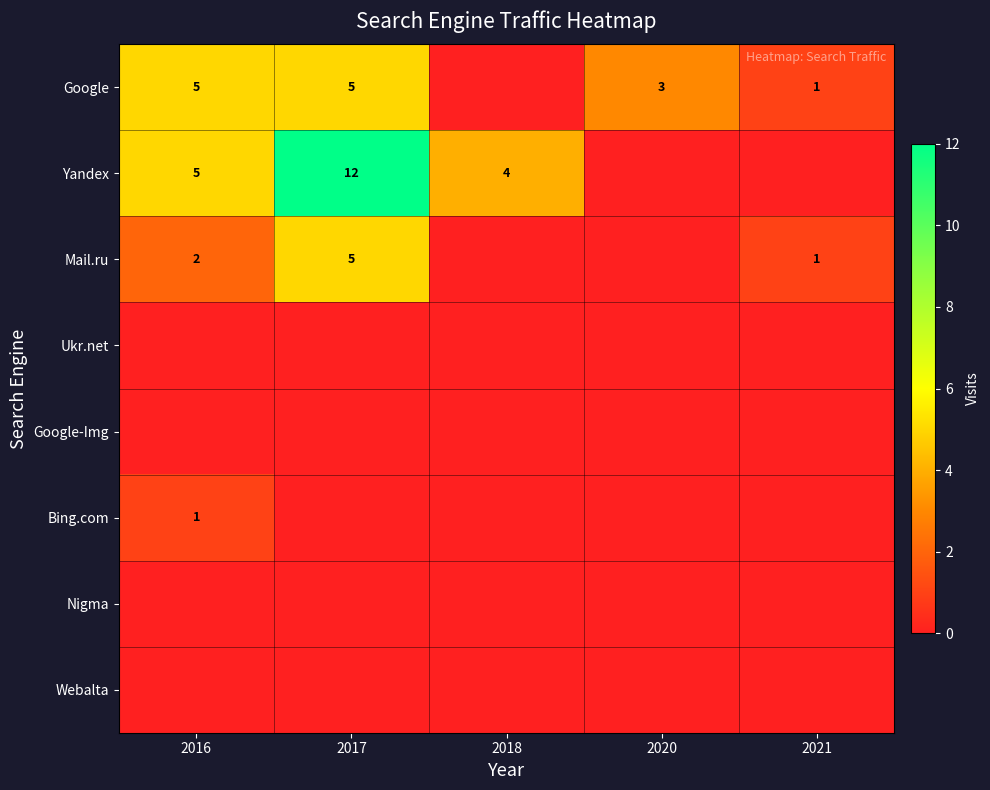

Between 2018 and 2020, which is larger?

2020